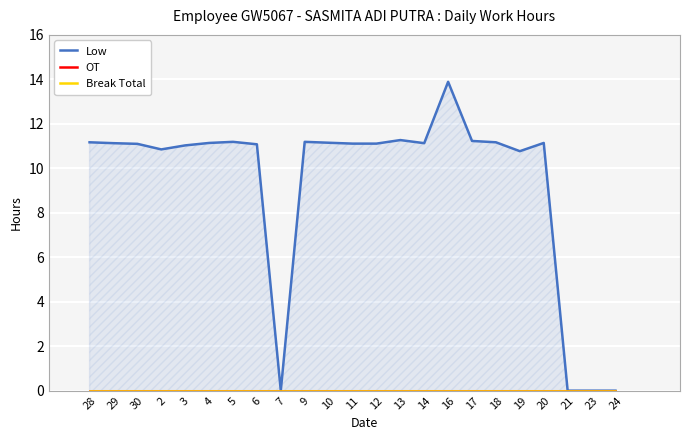

What is the total value across all series at 11?

11.1